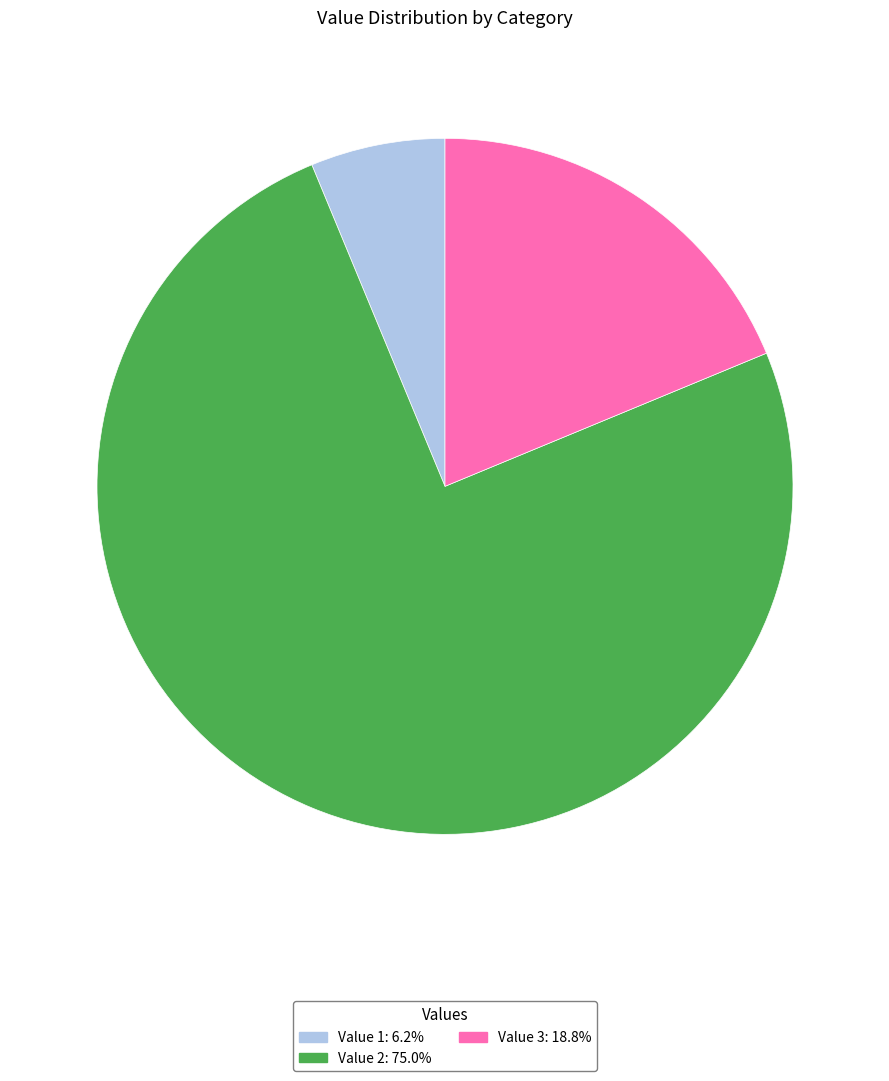

Does Value 2: 75.0% represent more than half of the total?

Yes